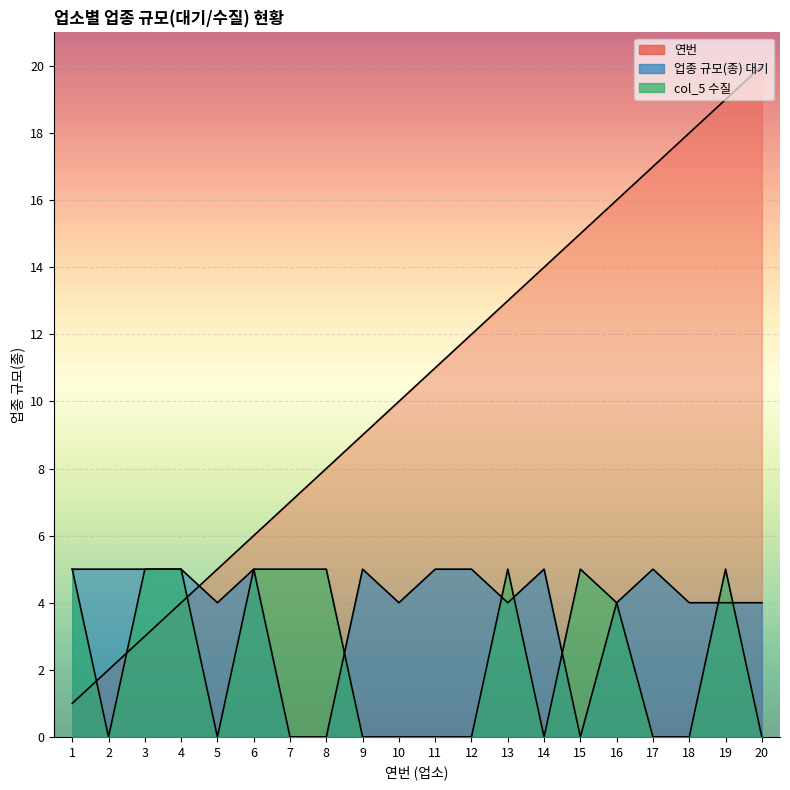

At how many categories does at least one series exceed 2?

20